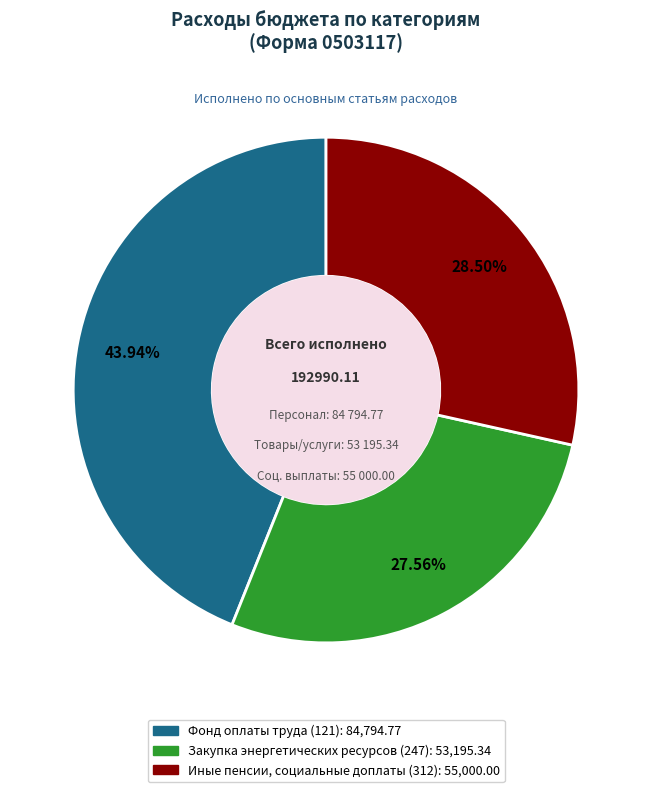

To the nearest percent, what percentage of the pie is Фонд оплаты труда (121)?

44%